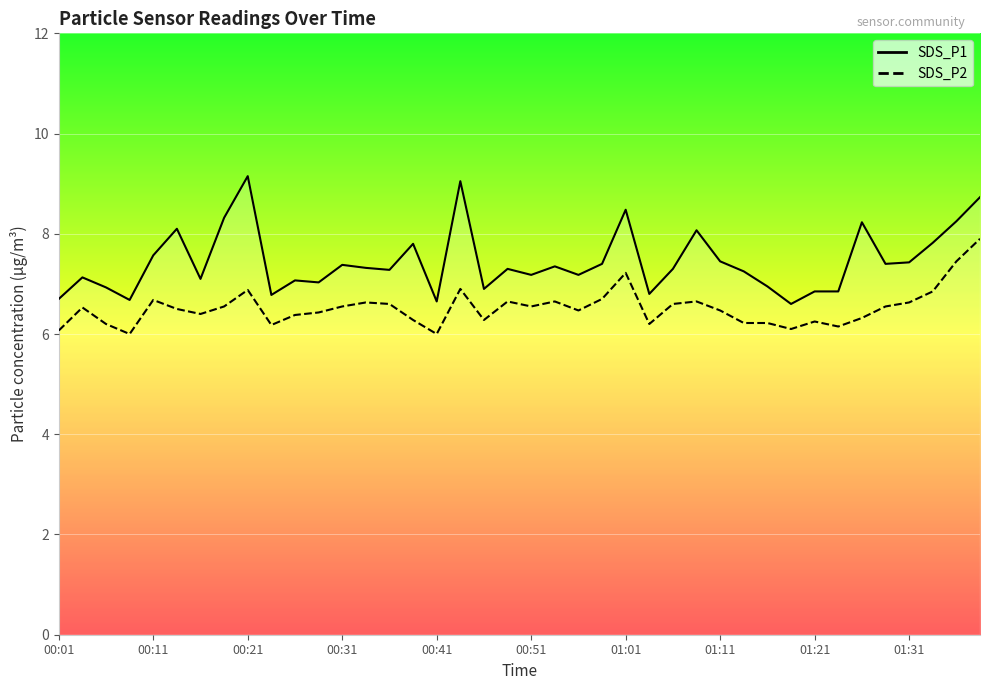

Where is the first local maximum for SDS_P1?

00:11